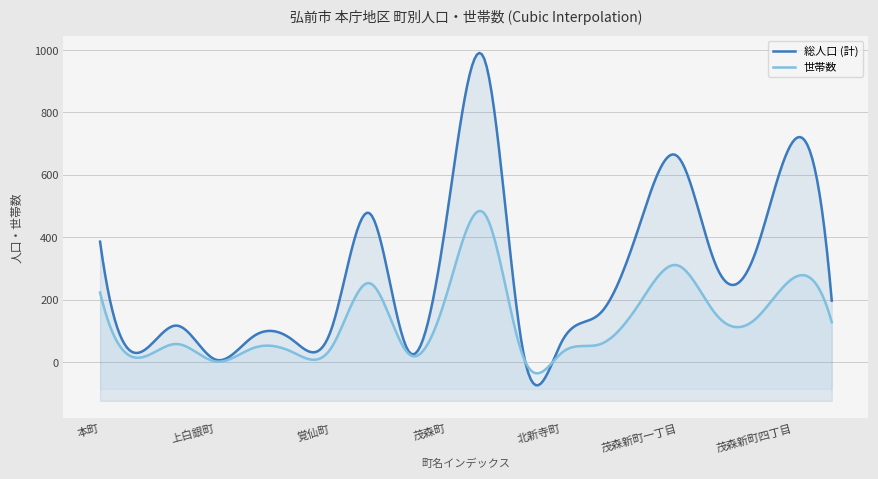

Between 元長町 and 新寺町, which series saw the biggest shift?

総人口 (計)